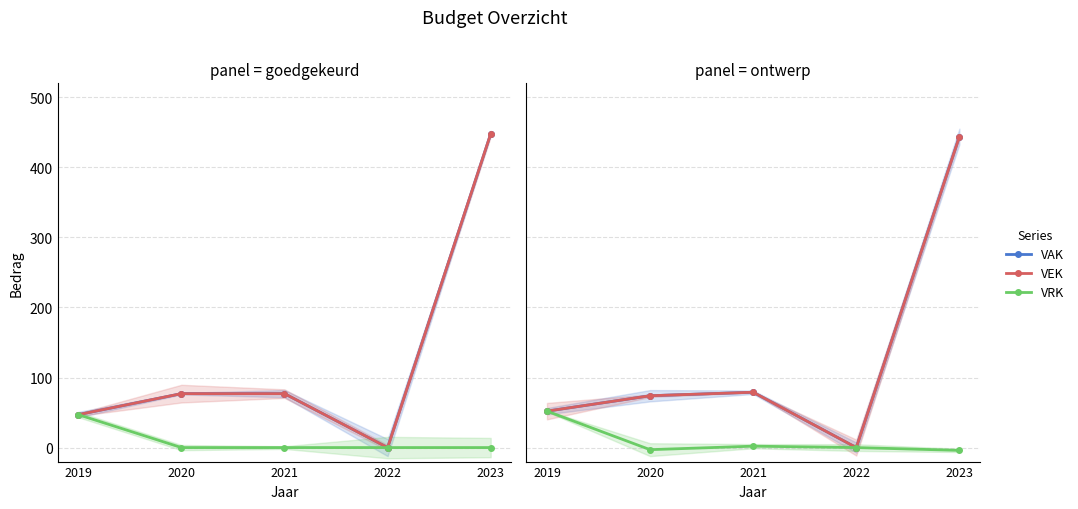

What is the difference between the second highest and minimum values in the VRK series?

6